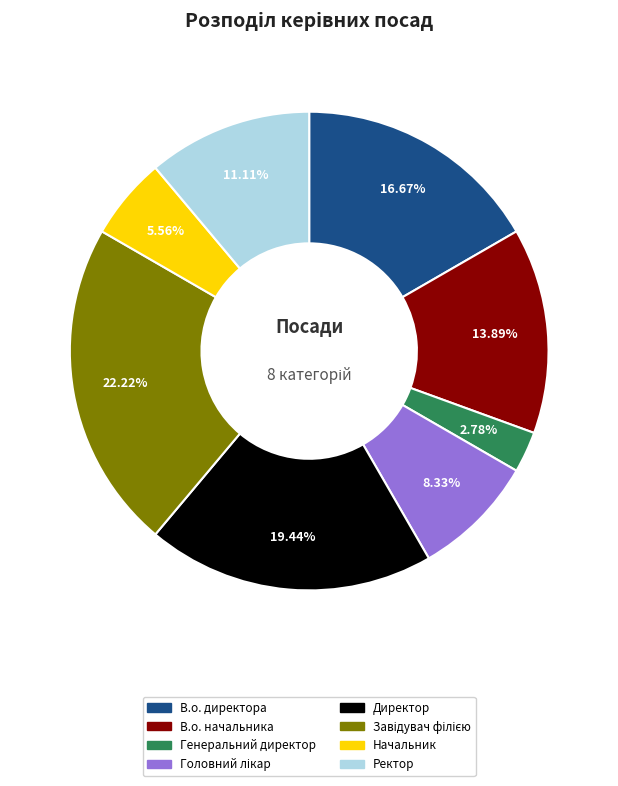

True or false: Начальник accounts for 6% of the total.

True